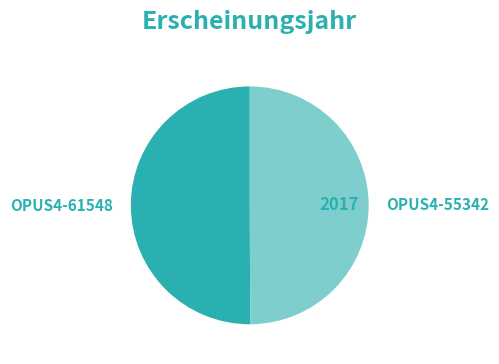

What is the ratio of the value at OPUS4-55342 to the value at OPUS4-61548?

1.0